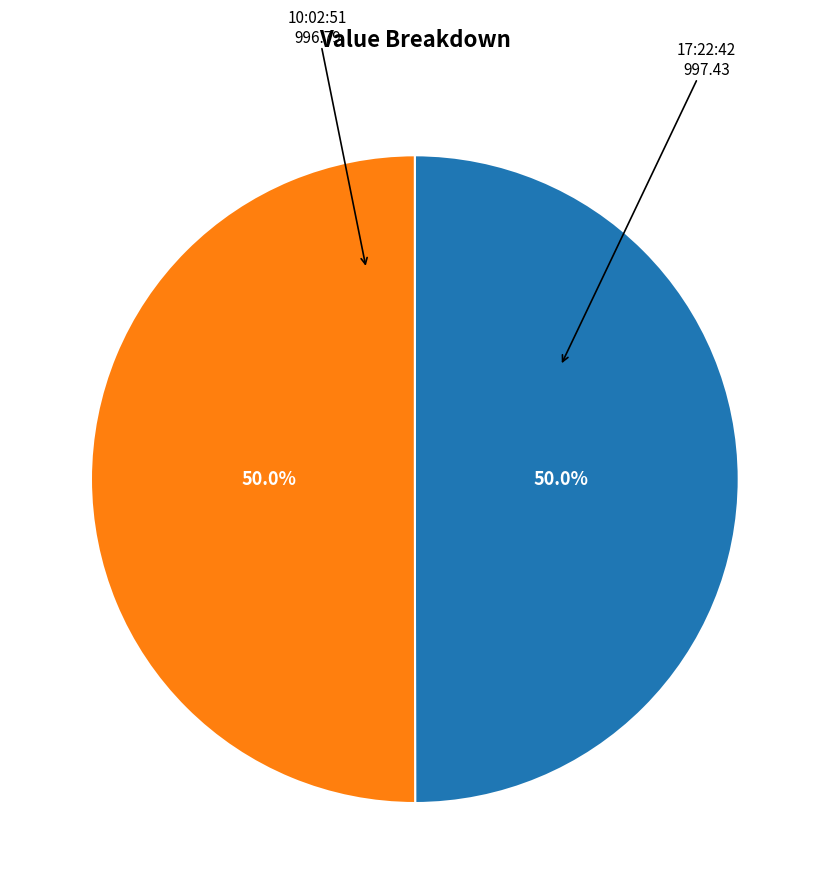

What percentage do 17:22:42 and 10:02:51 together represent?

100.0%